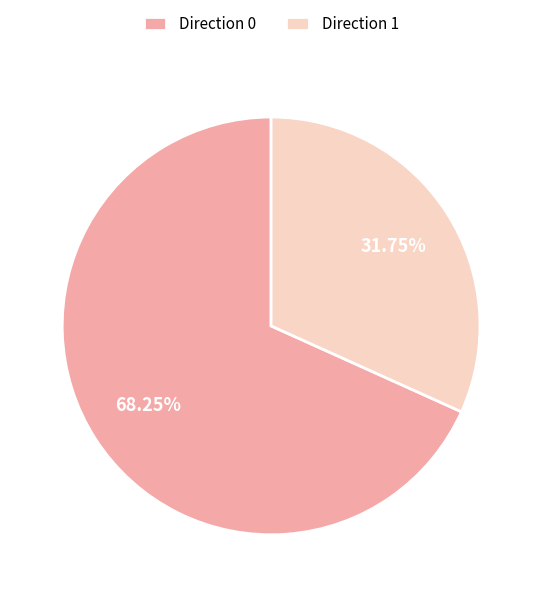

True or false: Direction 1 accounts for 18% of the total.

False